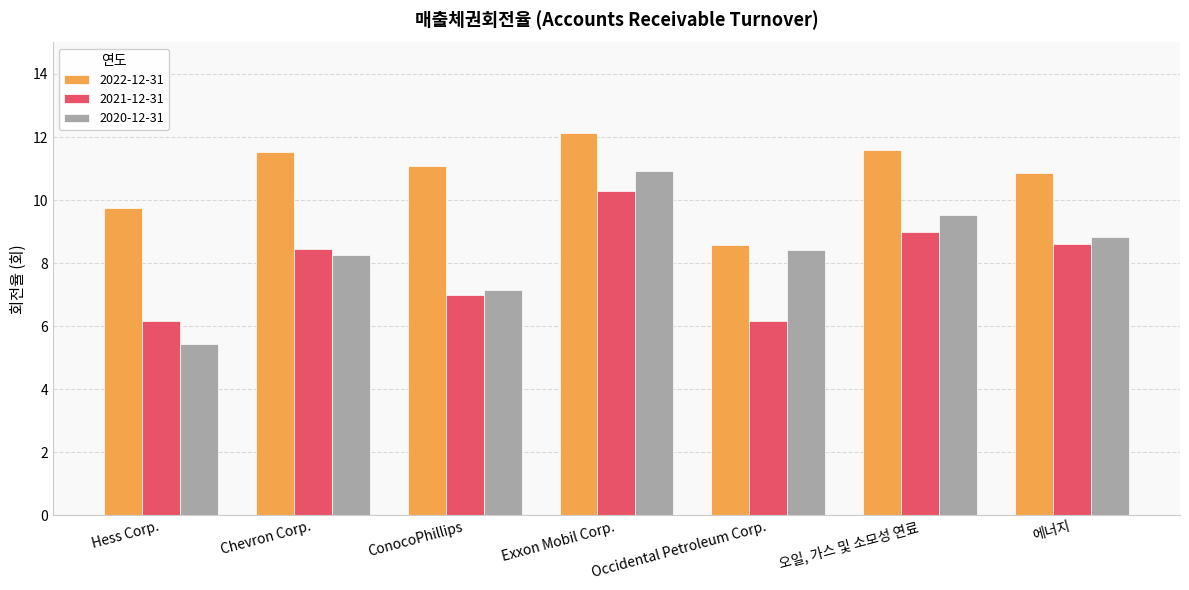

What is the difference between the second highest and second lowest values in the 2020-12-31 series?

2.4